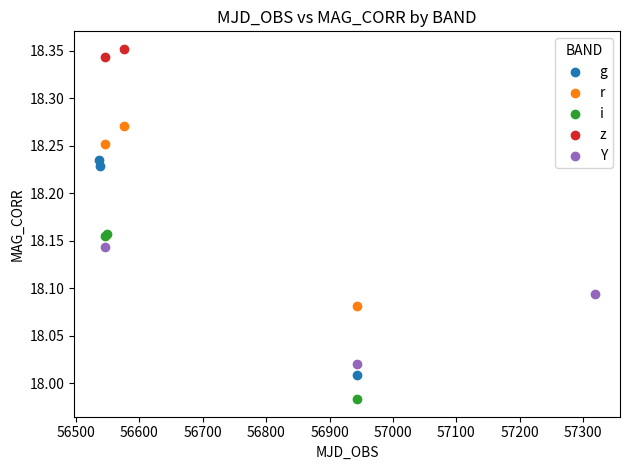

Which series reaches the maximum Y coordinate?

z